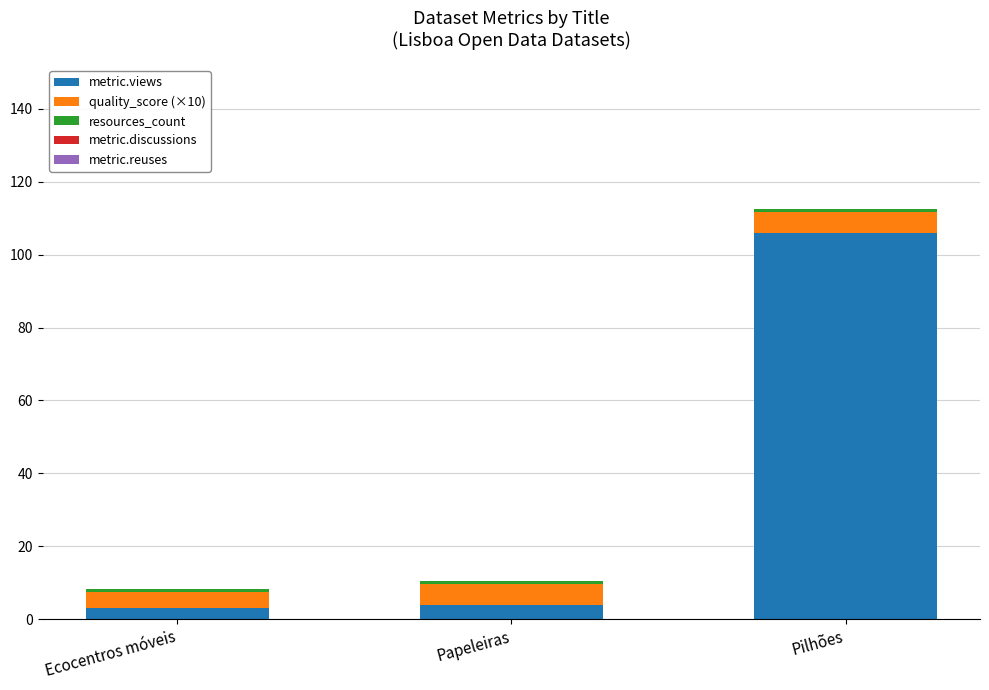

At which label does metric.views reach its peak?

Pilhões